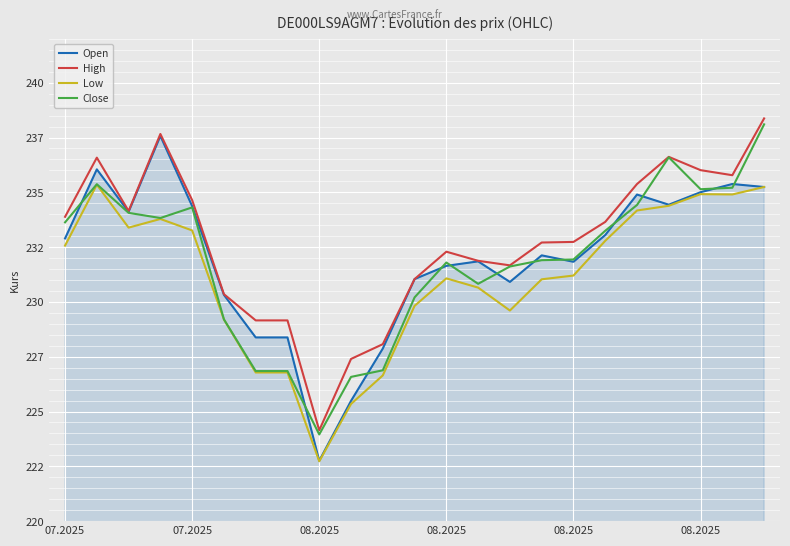

At which category is the sum across all series the highest?

22